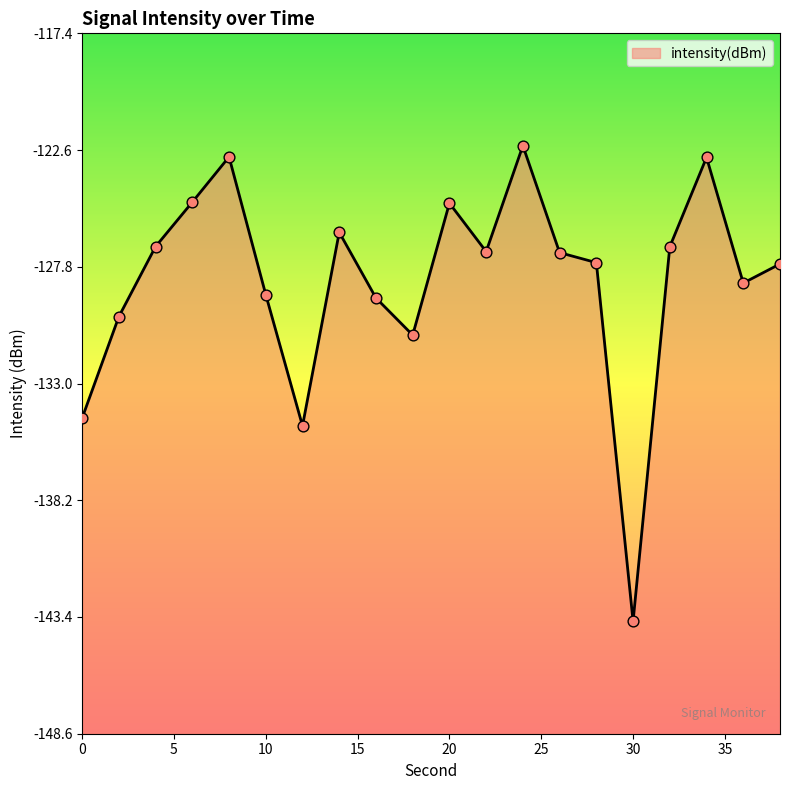

Between 2 and 38, which is larger?

38